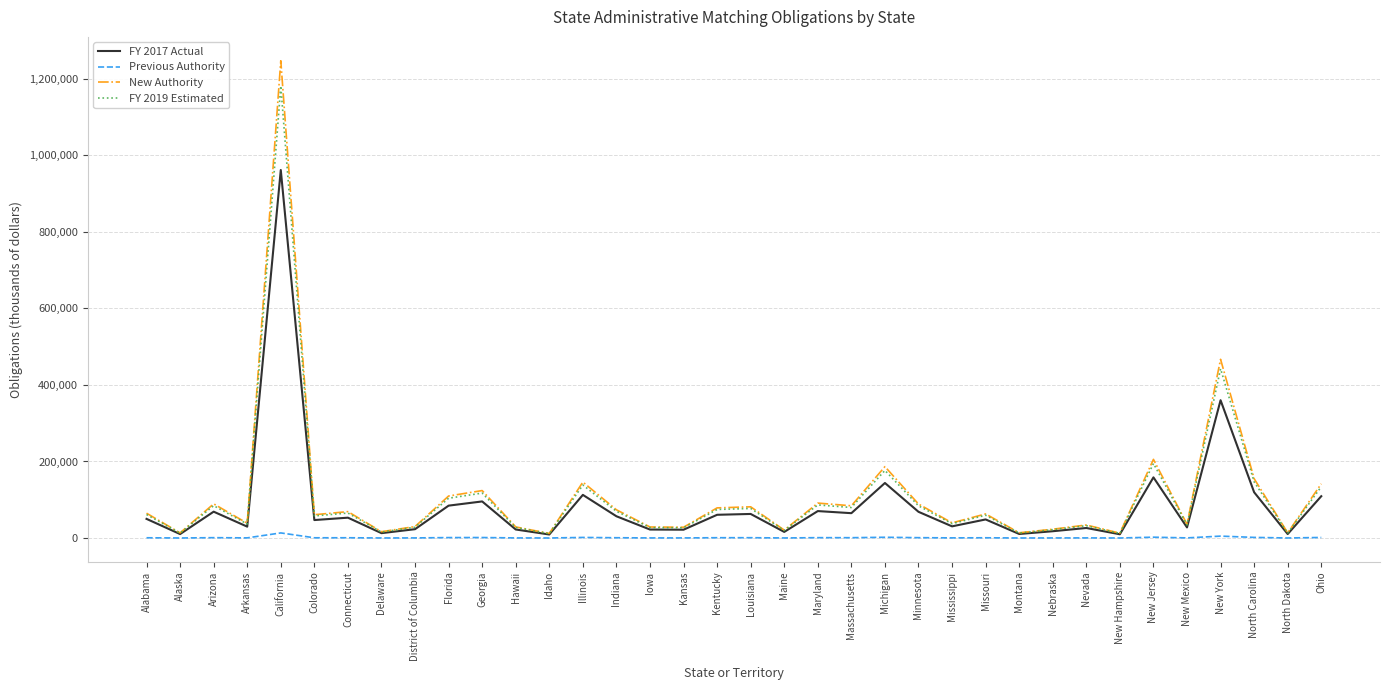

Is the value of New Authority at Florida greater than the value of FY 2017 Actual at Idaho?

Yes